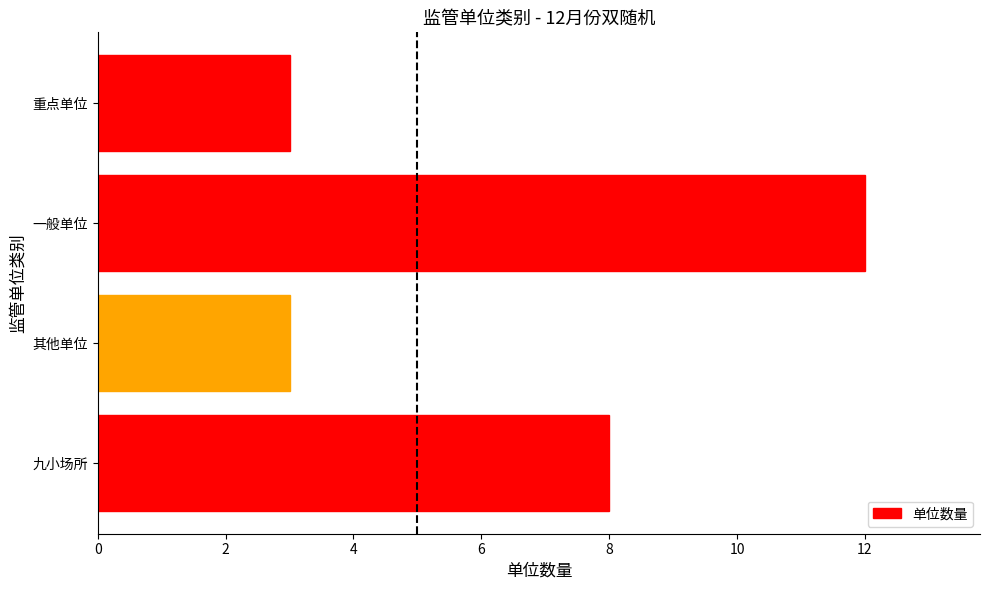

Are the bars grouped side by side (vs. stacked)?

No